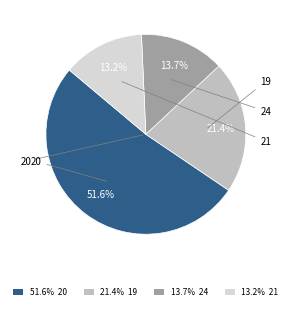

What is the largest slice in the pie chart?

51.6% 20